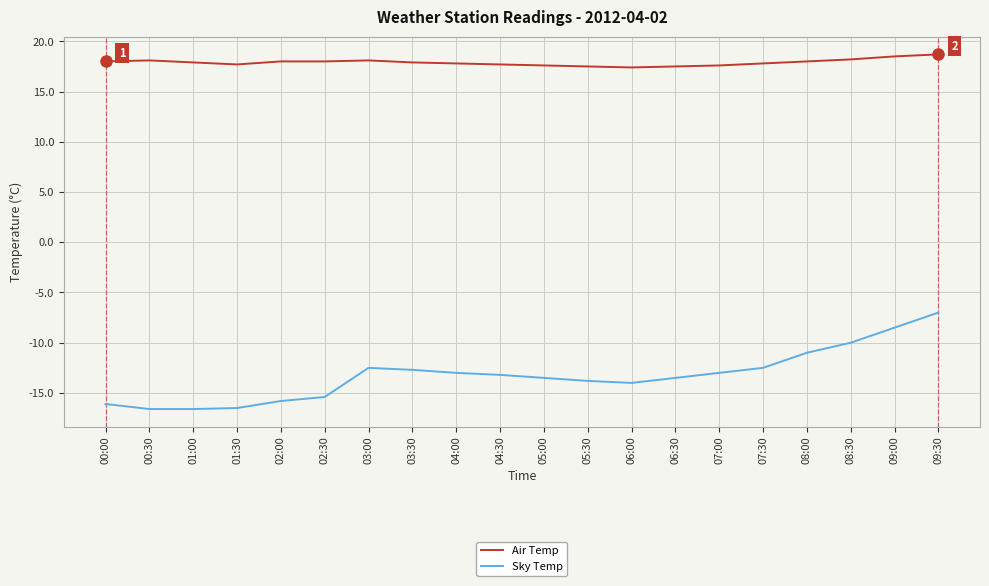

What is the minimum value for Air Temp?

17.4